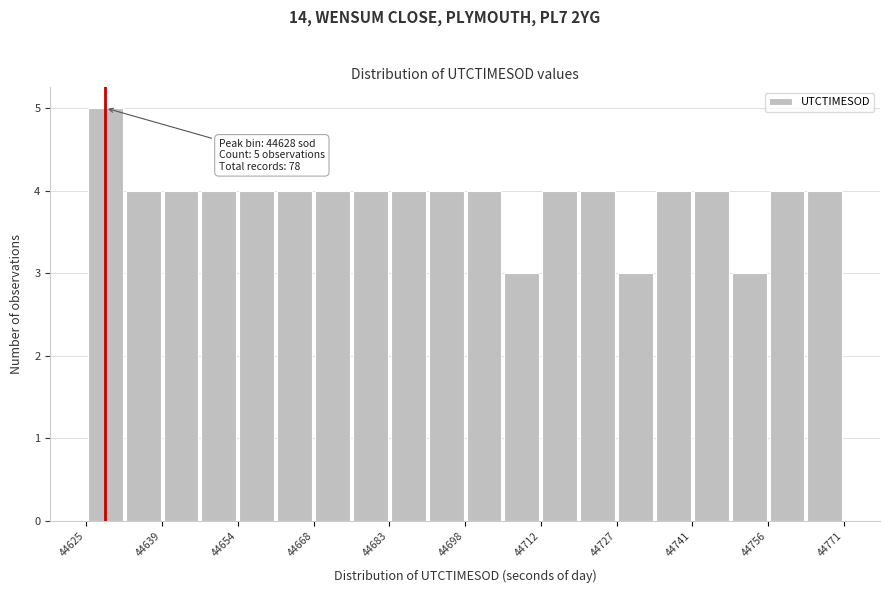

Around what value on the x-axis is the tallest bar? Give the approximate position of its centre, as read against the axis.

44628